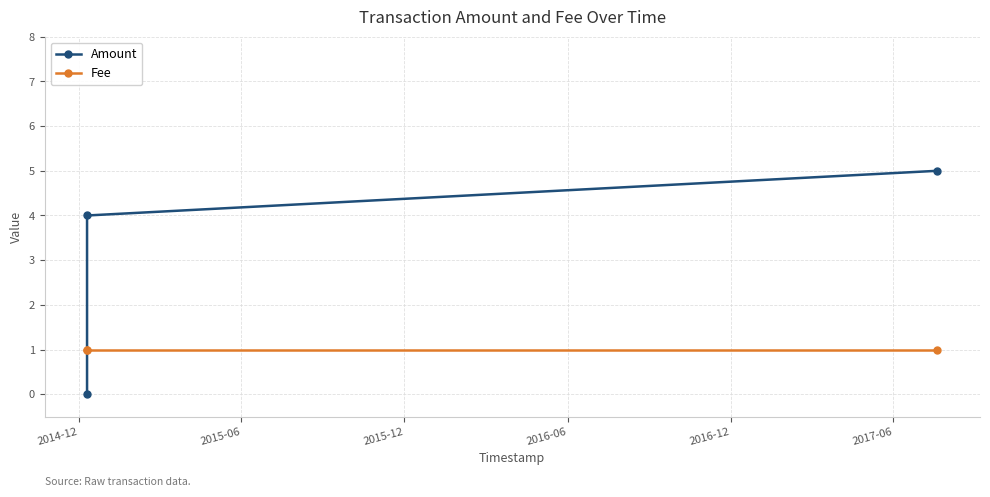

Reading left to right, extract all data points from this chart.

Amount: 0	4	5
Fee: 1	1	1